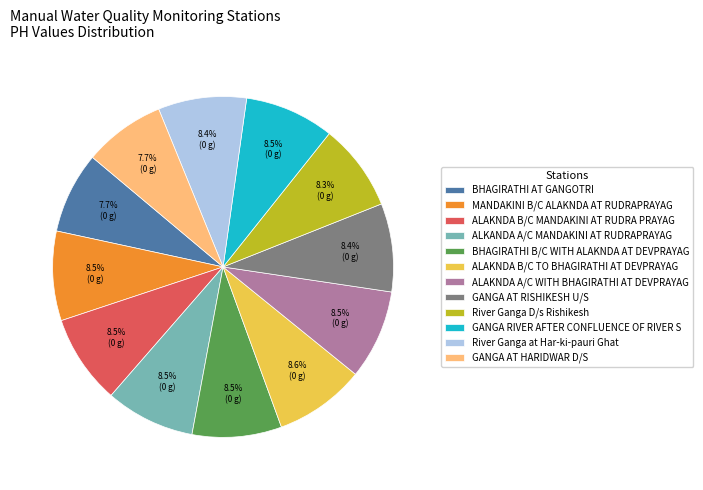

To the nearest percent, what percentage of the pie is BHAGIRATHI AT GANGOTRI?

8%